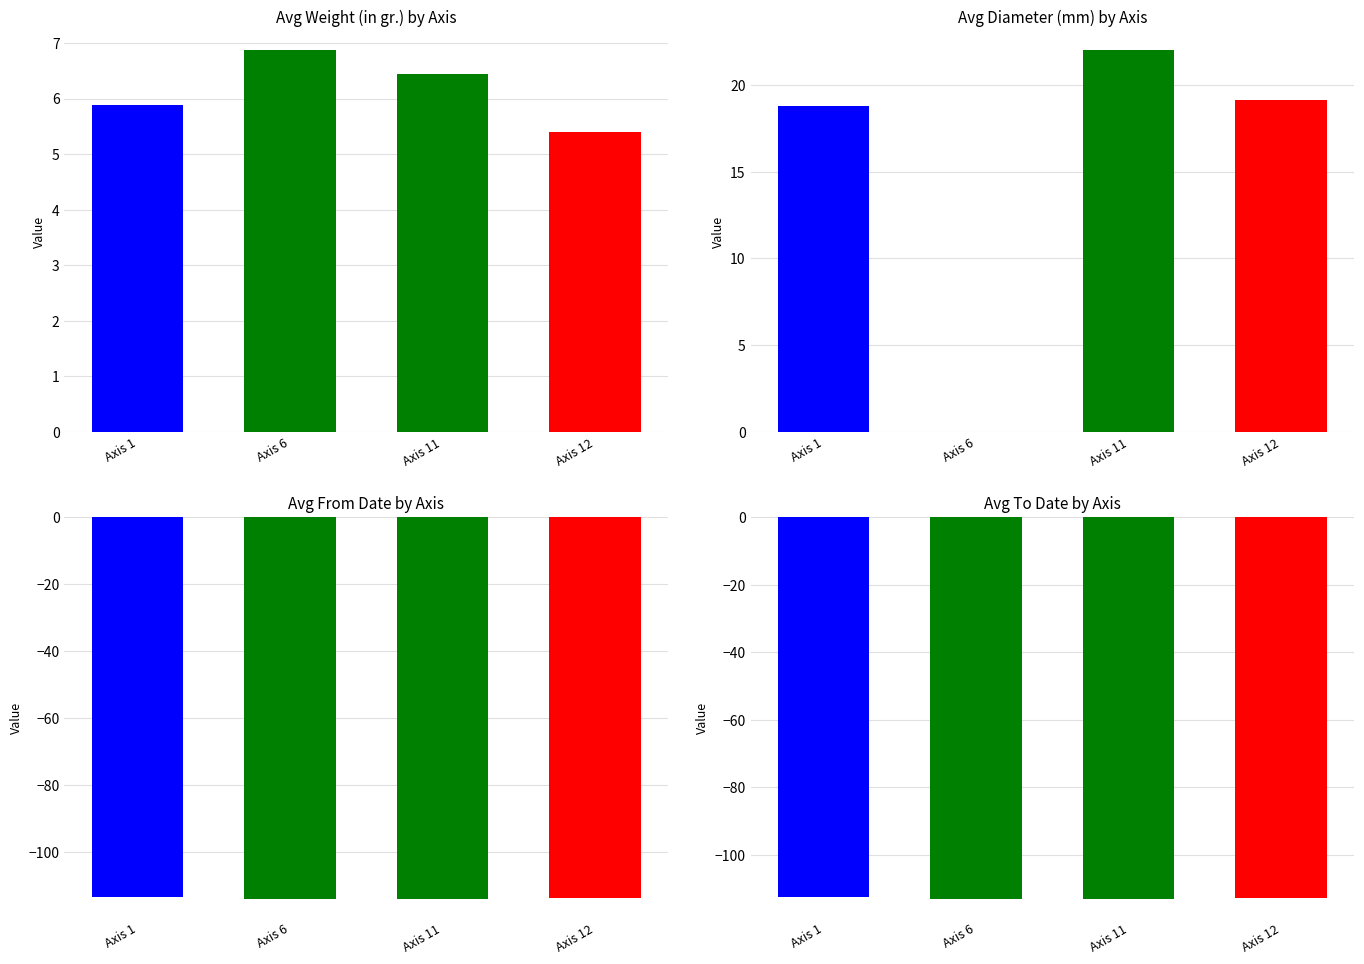

Which series has the largest total across all categories?

Diameter (in mm)